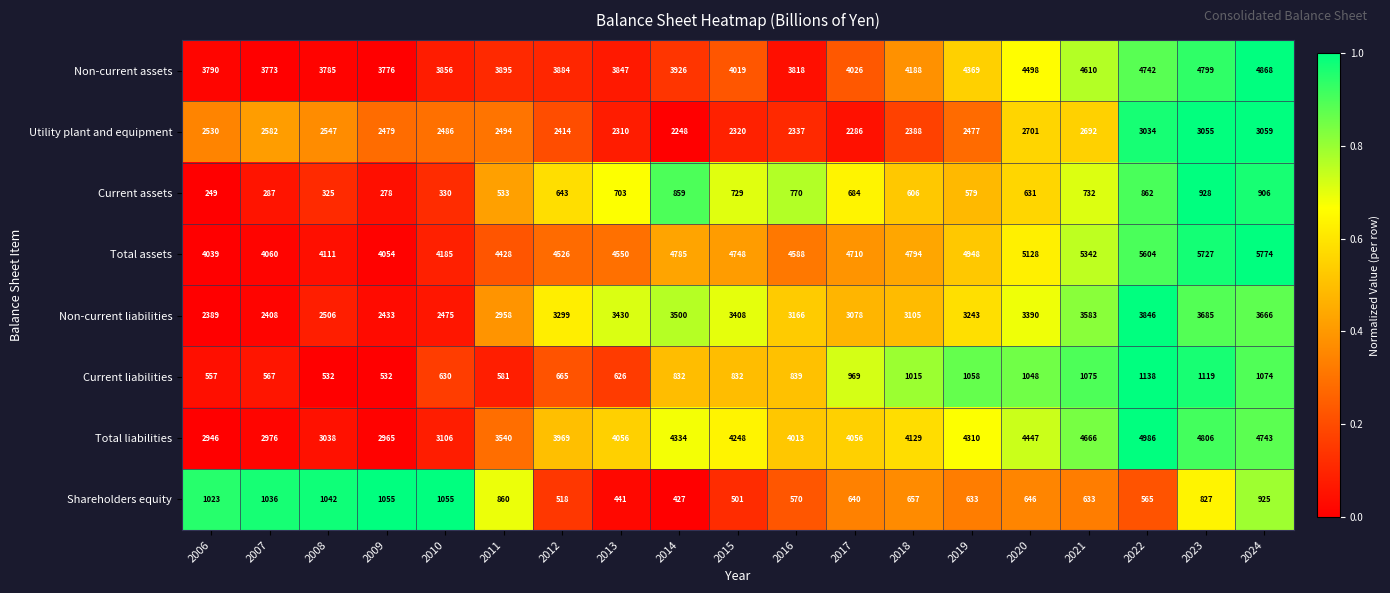

What is the sum of the Total assets values at 2023 and 2006?

9766